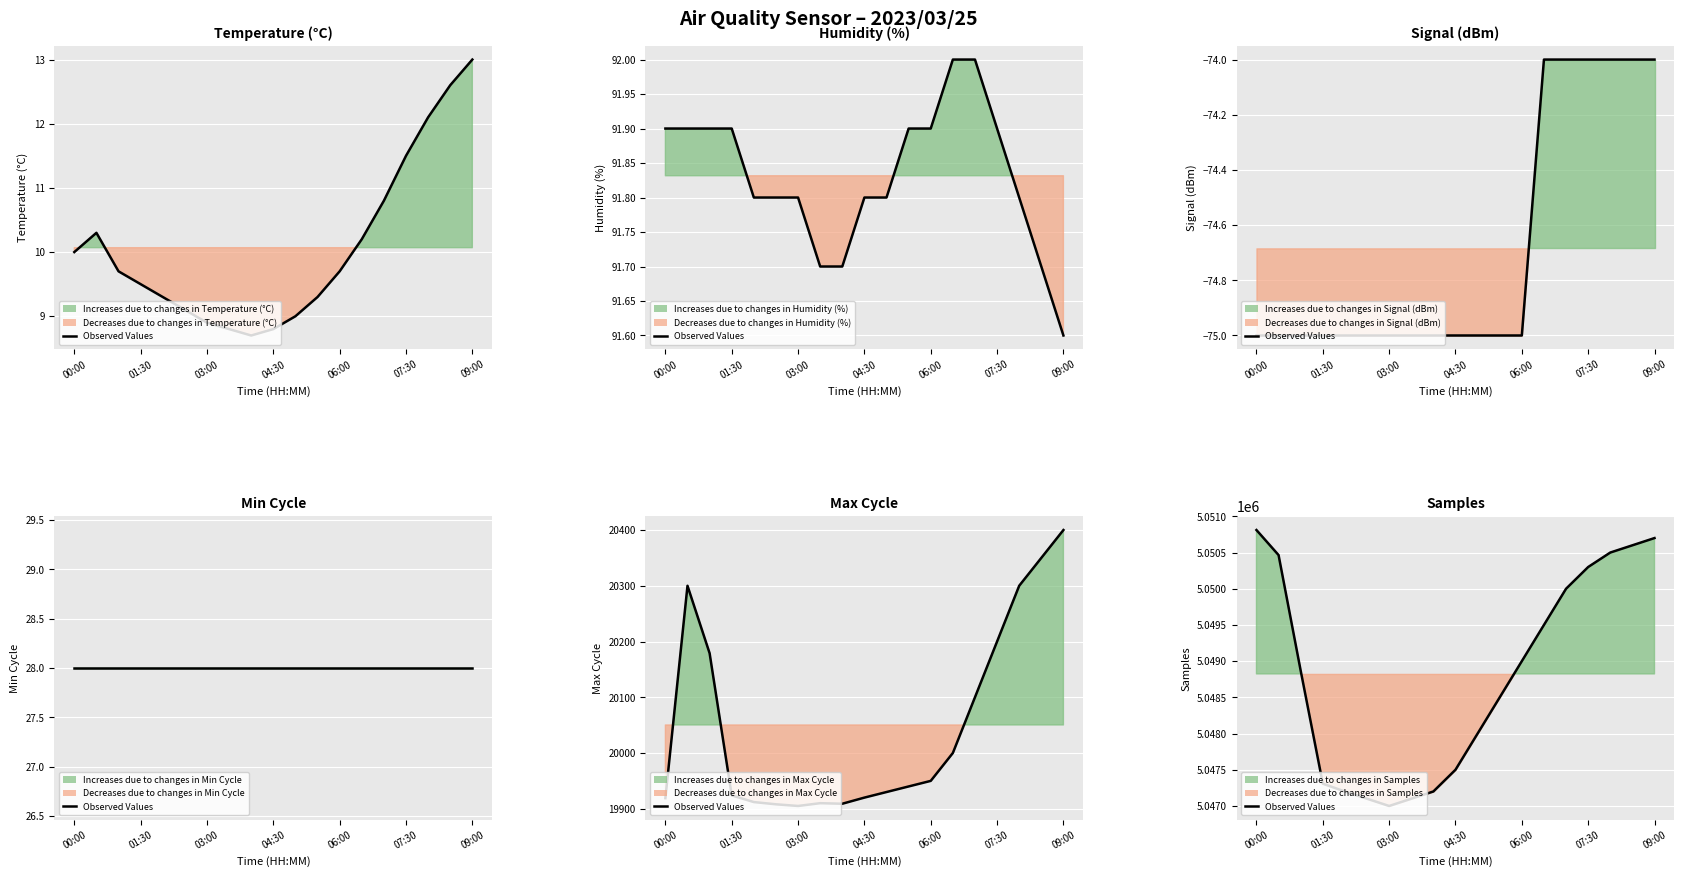

Which category has the lowest value across all series?

03:00